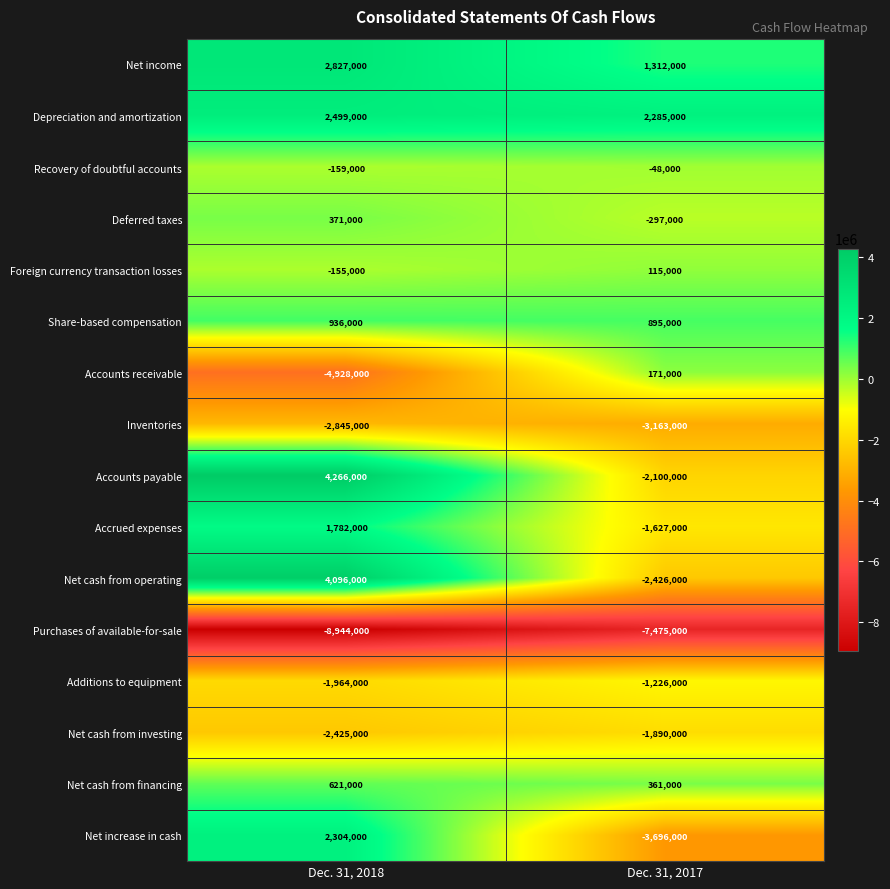

At which category is the sum across all series the highest?

Dec. 31, 2018